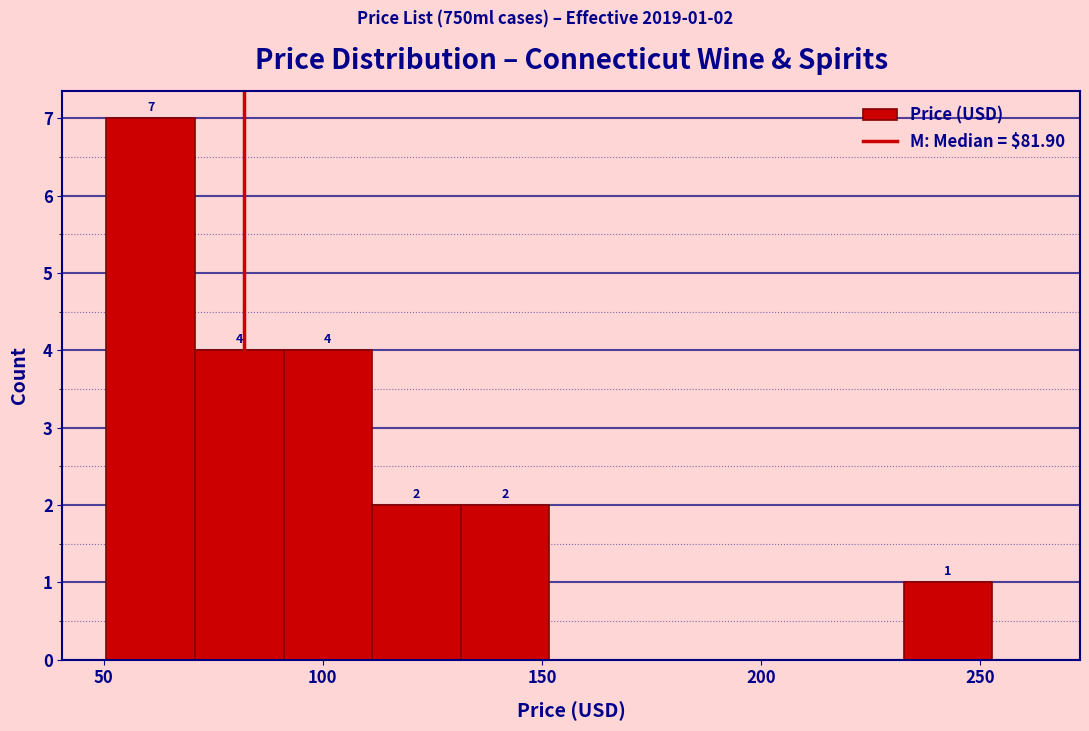

Over which range of the x-axis is the bar tallest?

50 to 70